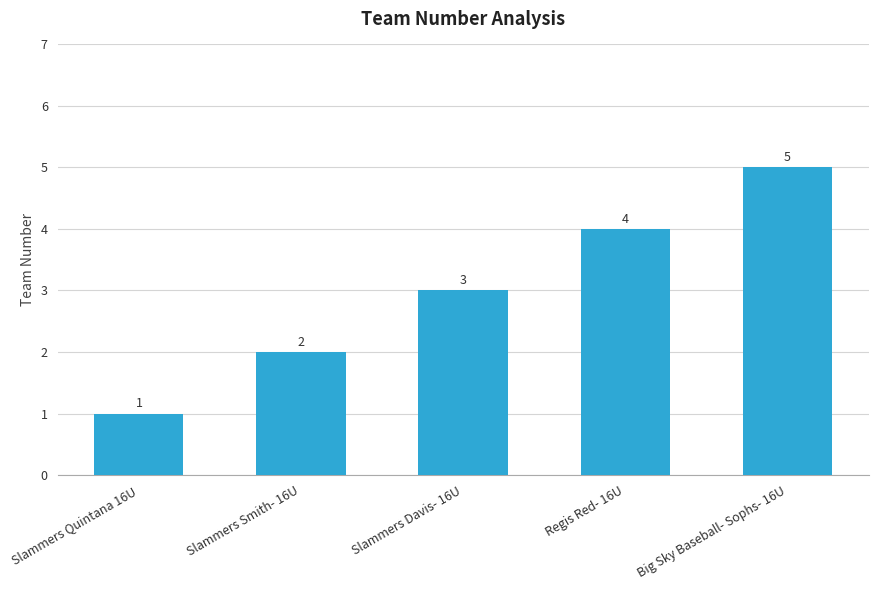

True or false: the data shows 3 at Big Sky Baseball- Sophs- 16U.

False